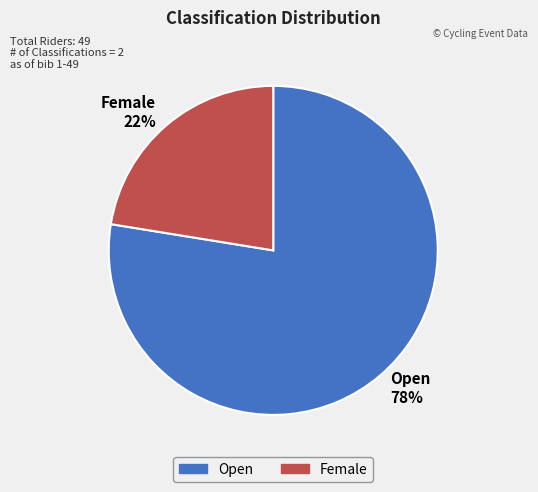

To the nearest percent, what portion does Female represent?

22%